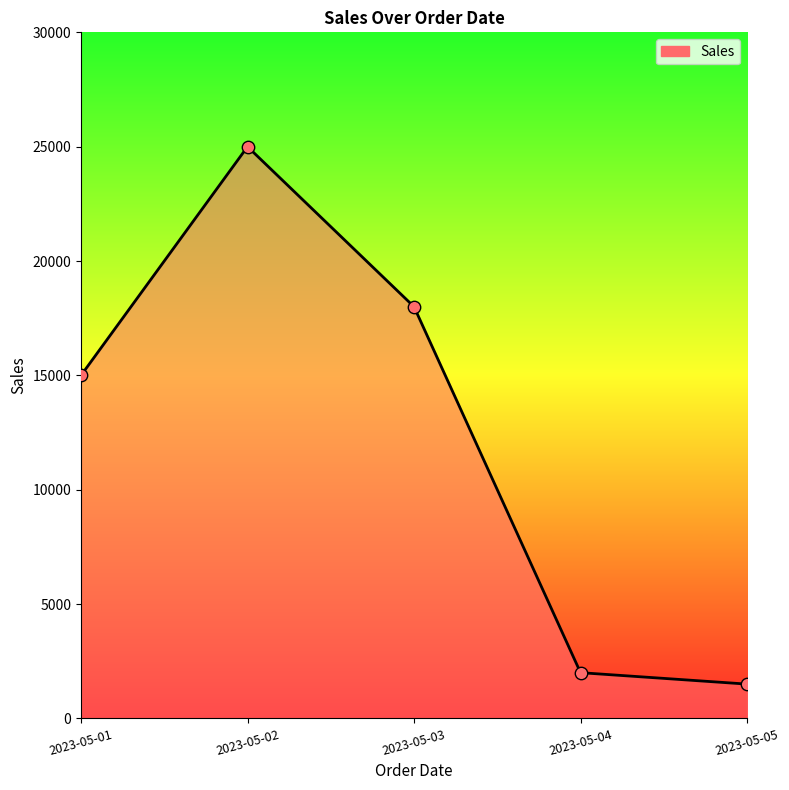

Approximately how many times larger is the value at 2023-05-04 compared to 2023-05-05?

1.3